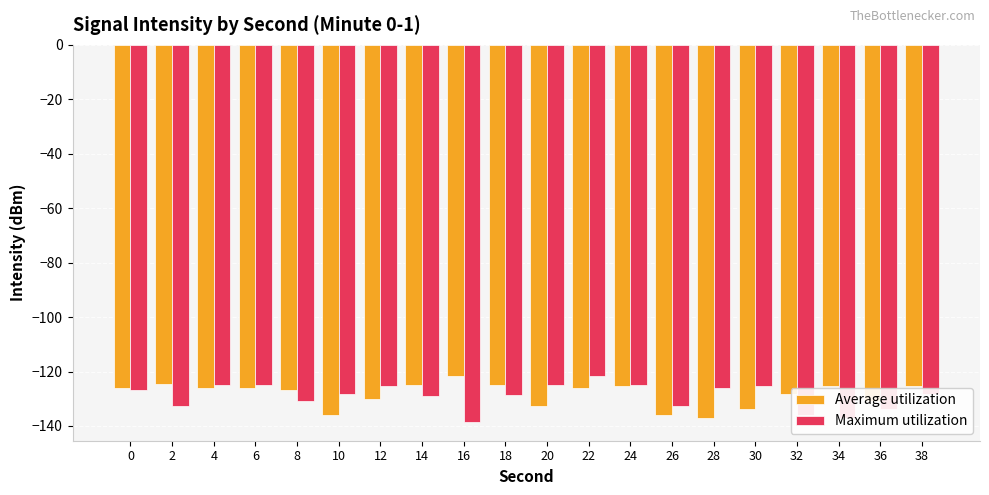

What is the difference between the highest and lowest values at 26?

3.3